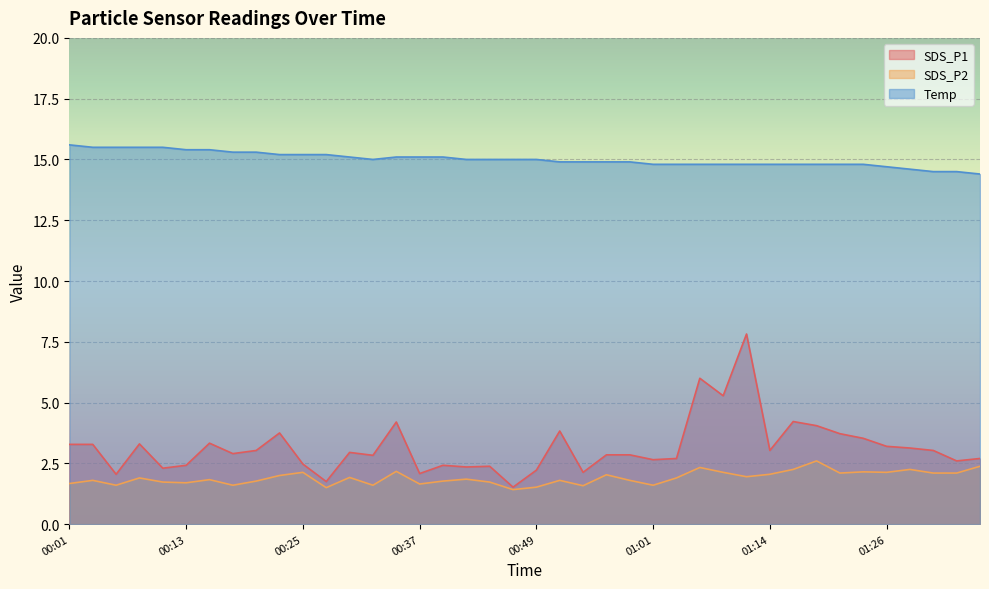

How many lines are shown in the chart?

3